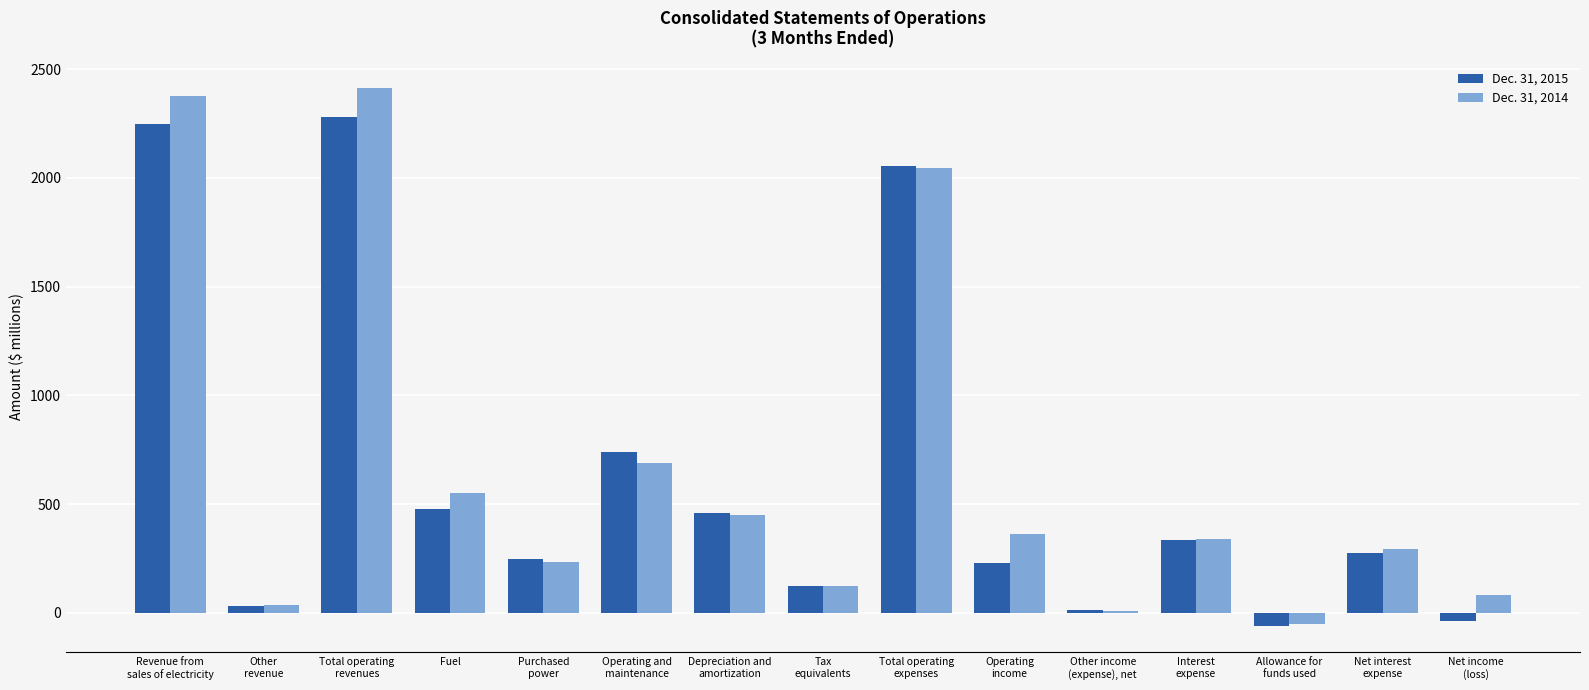

Reading left to right, transcribe all the data shown in this chart.

Dec. 31, 2015: Revenue from
sales of electricity=2246	Other
revenue=34	Total operating
revenues=2280	Fuel=480	Purchased
power=247	Operating and
maintenance=740	Depreciation and
amortization=461	Tax
equivalents=124	Total operating
expenses=2052	Operating
income=228	Other income
(expense), net=12	Interest
expense=335	Allowance for
funds used=-58	Net interest
expense=277	Net income
(loss)=-37
Dec. 31, 2014: Revenue from
sales of electricity=2375	Other
revenue=36	Total operating
revenues=2411	Fuel=550	Purchased
power=233	Operating and
maintenance=688	Depreciation and
amortization=452	Tax
equivalents=124	Total operating
expenses=2047	Operating
income=364	Other income
(expense), net=9	Interest
expense=342	Allowance for
funds used=-50	Net interest
expense=292	Net income
(loss)=81